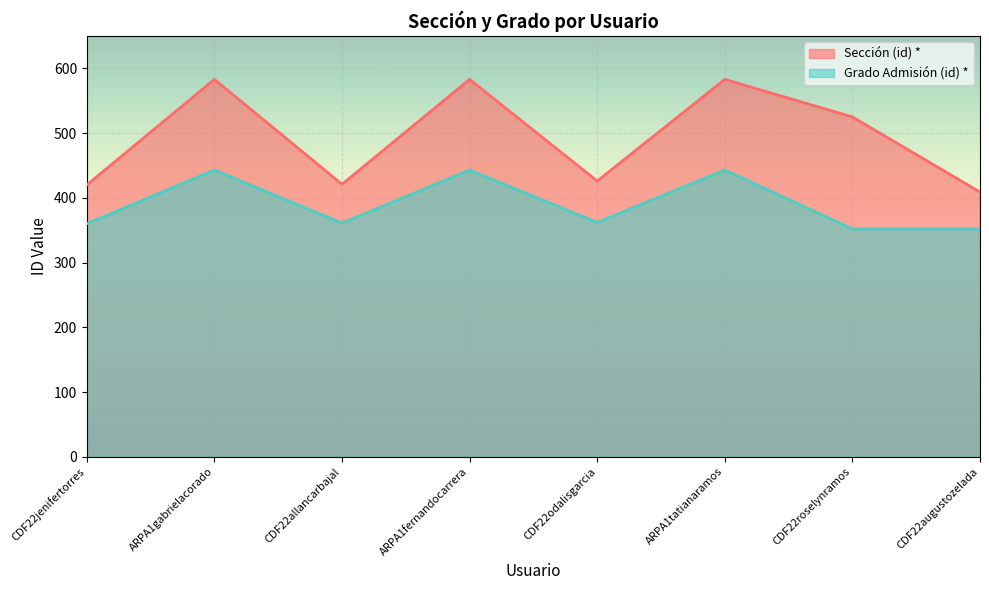

At how many categories does at least one series exceed 380?

8